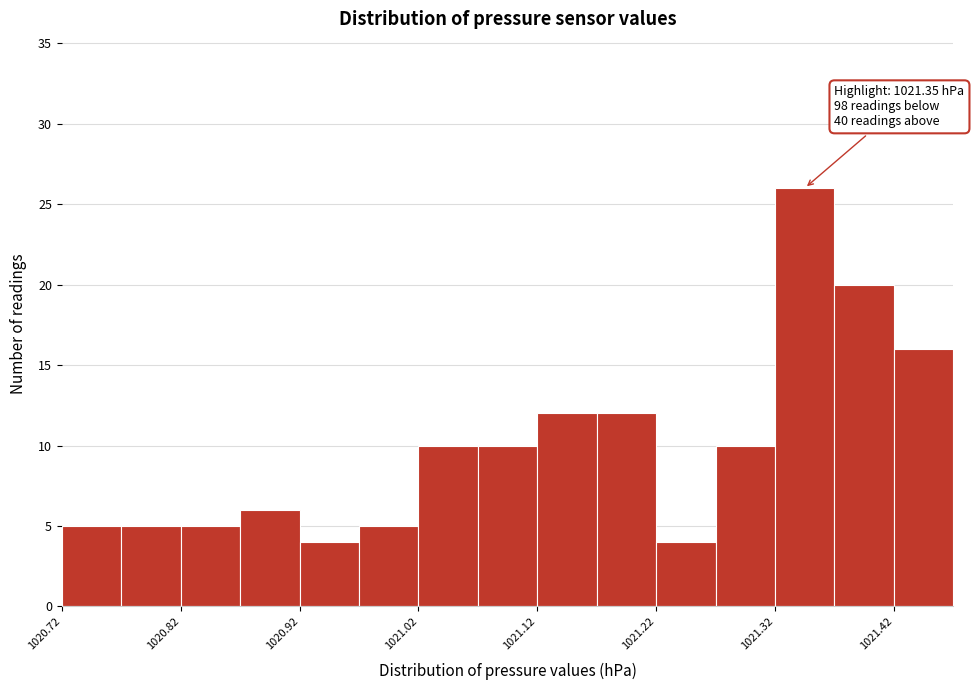

Which range on the x-axis has the tallest bar?

1021.32 to 1021.37